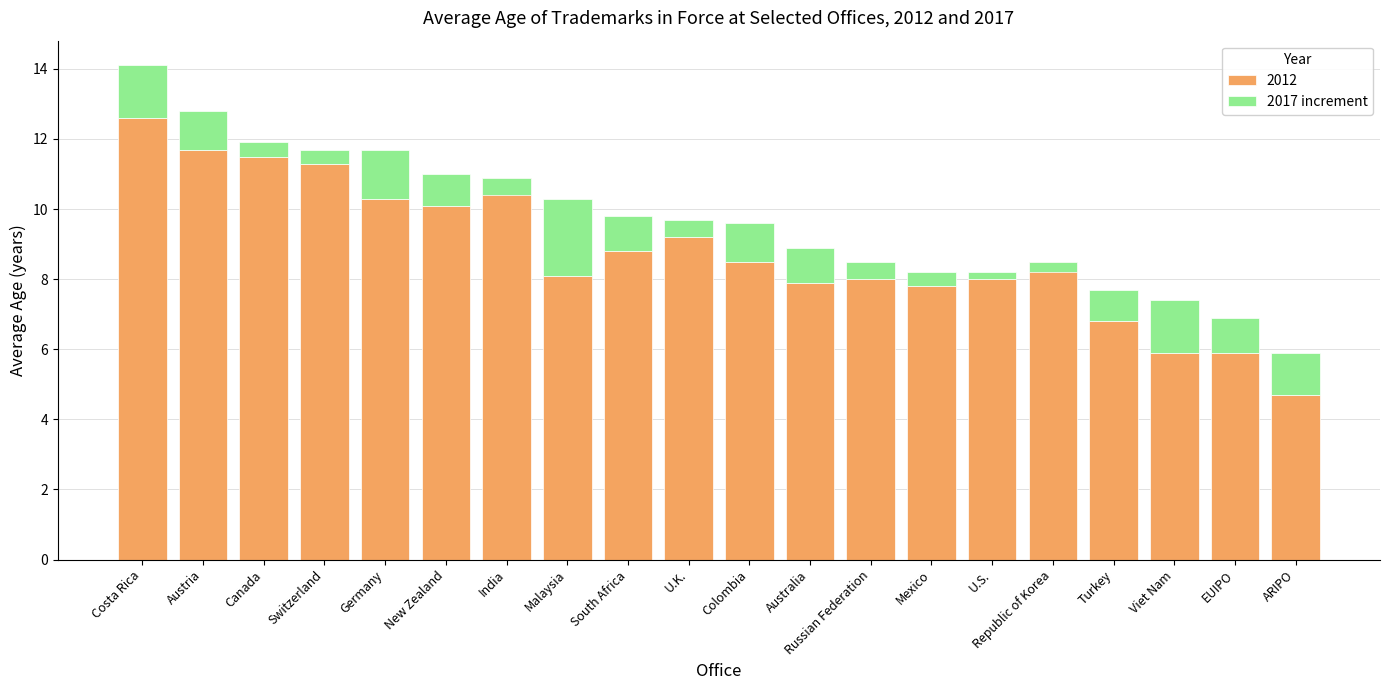

Where does the data first go above 1?

Costa Rica